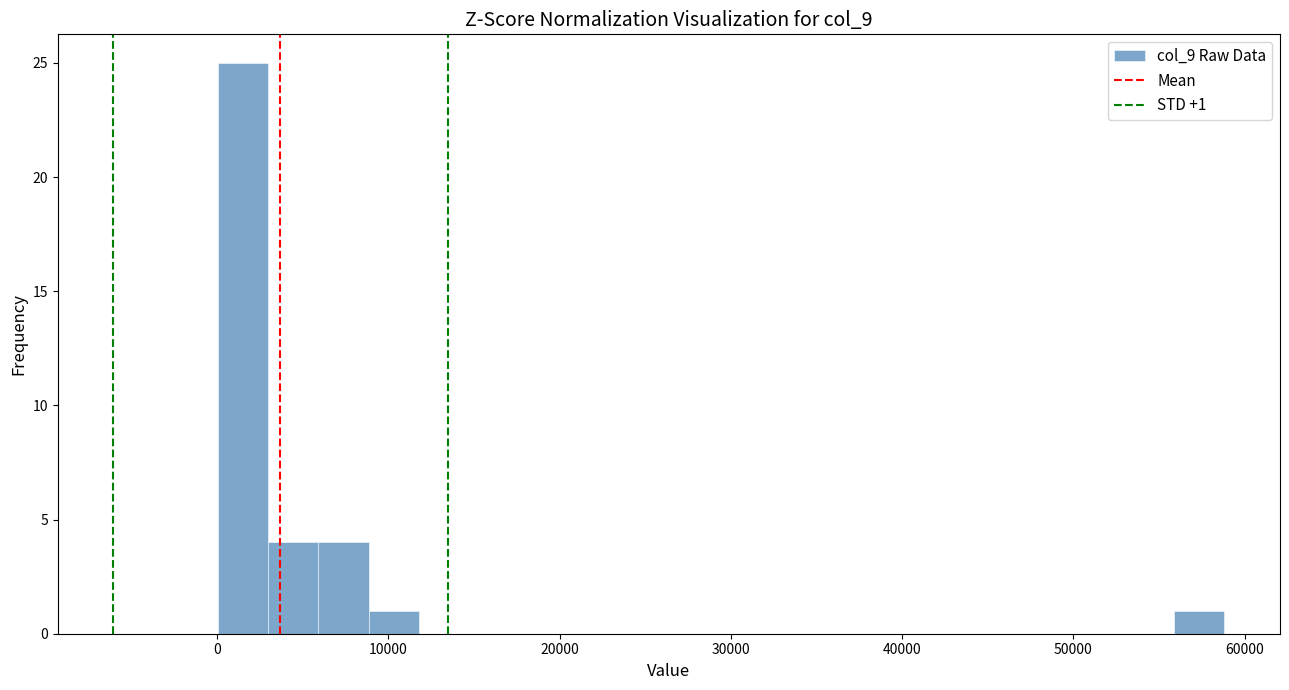

Around what value on the x-axis is the tallest bar? Give the approximate position of its centre, as read against the axis.

2000